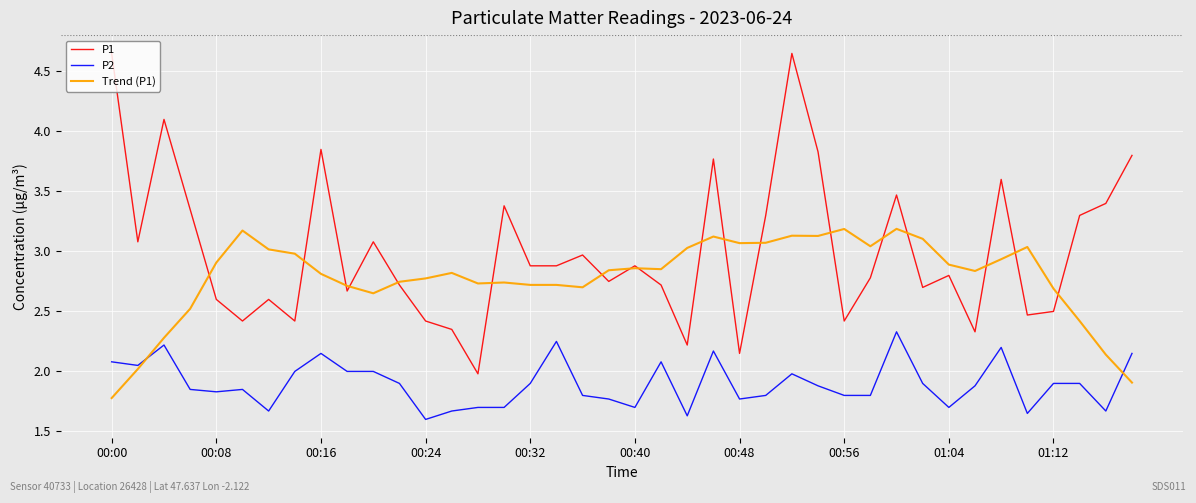

True or false: P2 and P1 cross at least once.

False